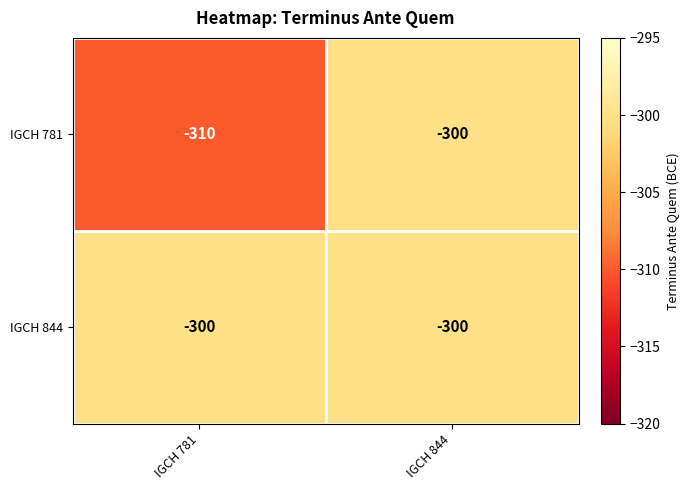

Rank the series at IGCH 781 from highest to lowest value.

IGCH 844, IGCH 781